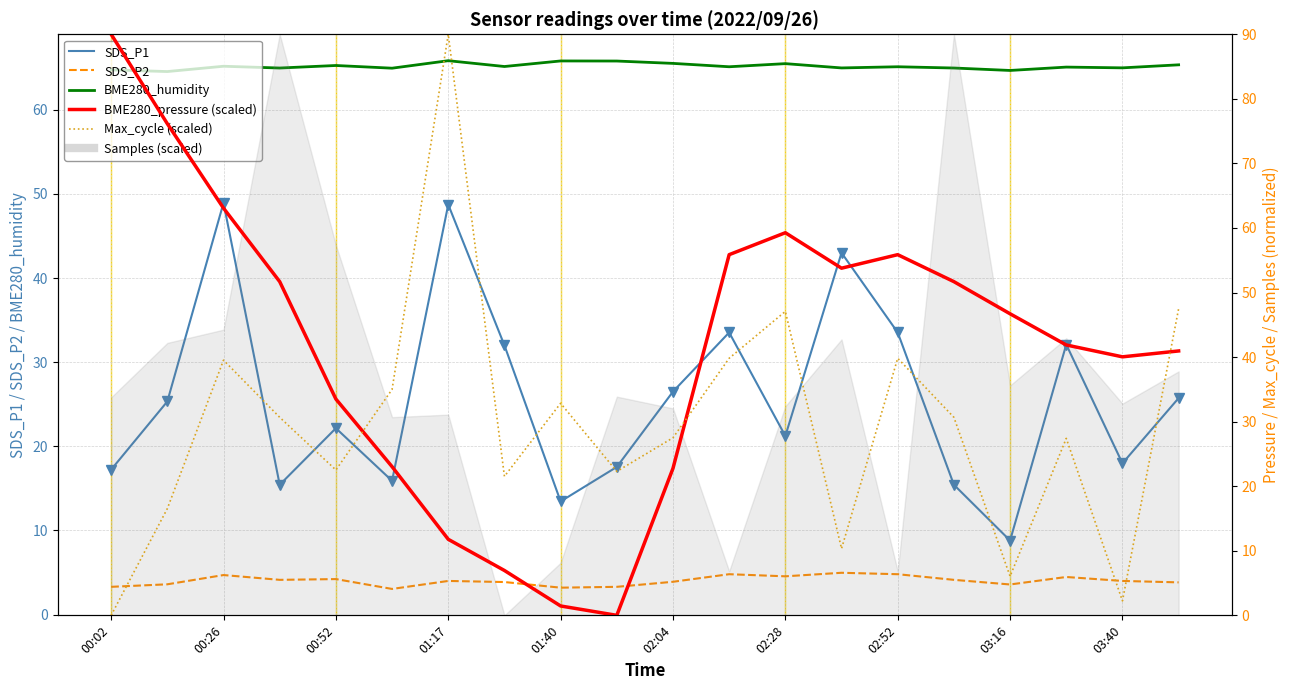

The value of SDS_P1 at 03:16 is 4.1. True or false?

False